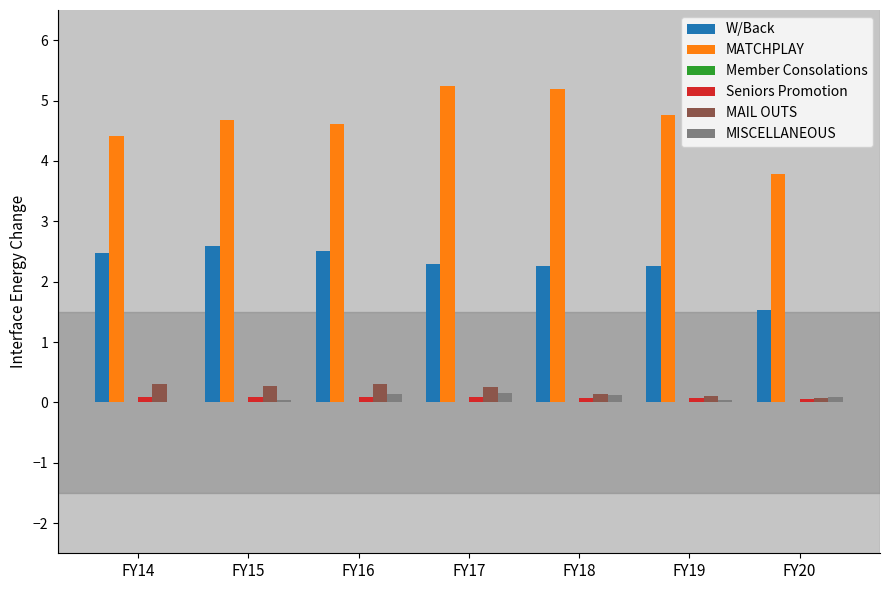

What is the total value across all series at FY15?

7.7